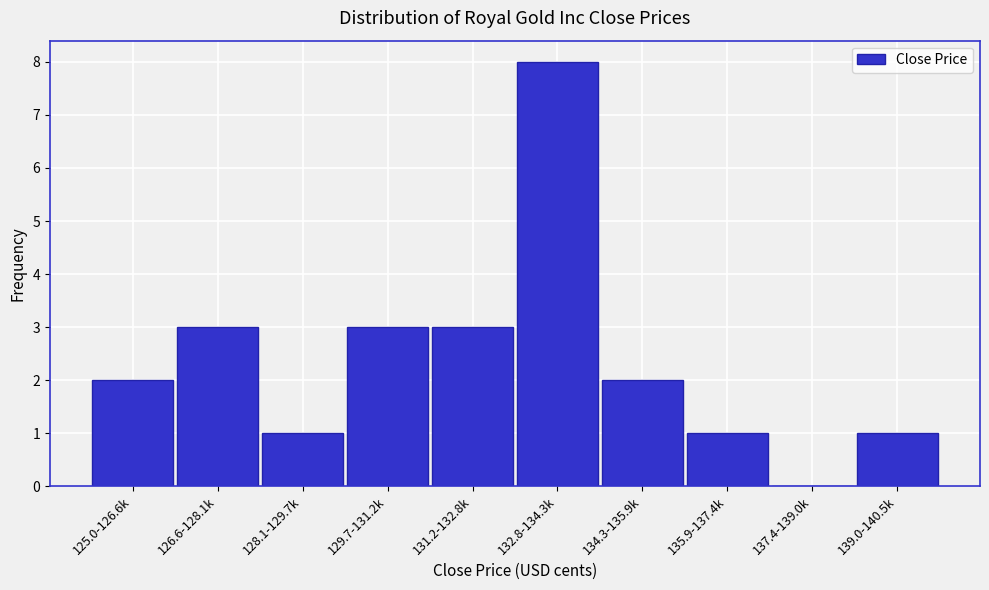

Reading left to right, extract all data points from this chart.

125.0-126.6k=2	126.6-128.1k=3	128.1-129.7k=1	129.7-131.2k=3	131.2-132.8k=3	132.8-134.3k=8	134.3-135.9k=2	135.9-137.4k=1	137.4-139.0k=0	139.0-140.5k=1